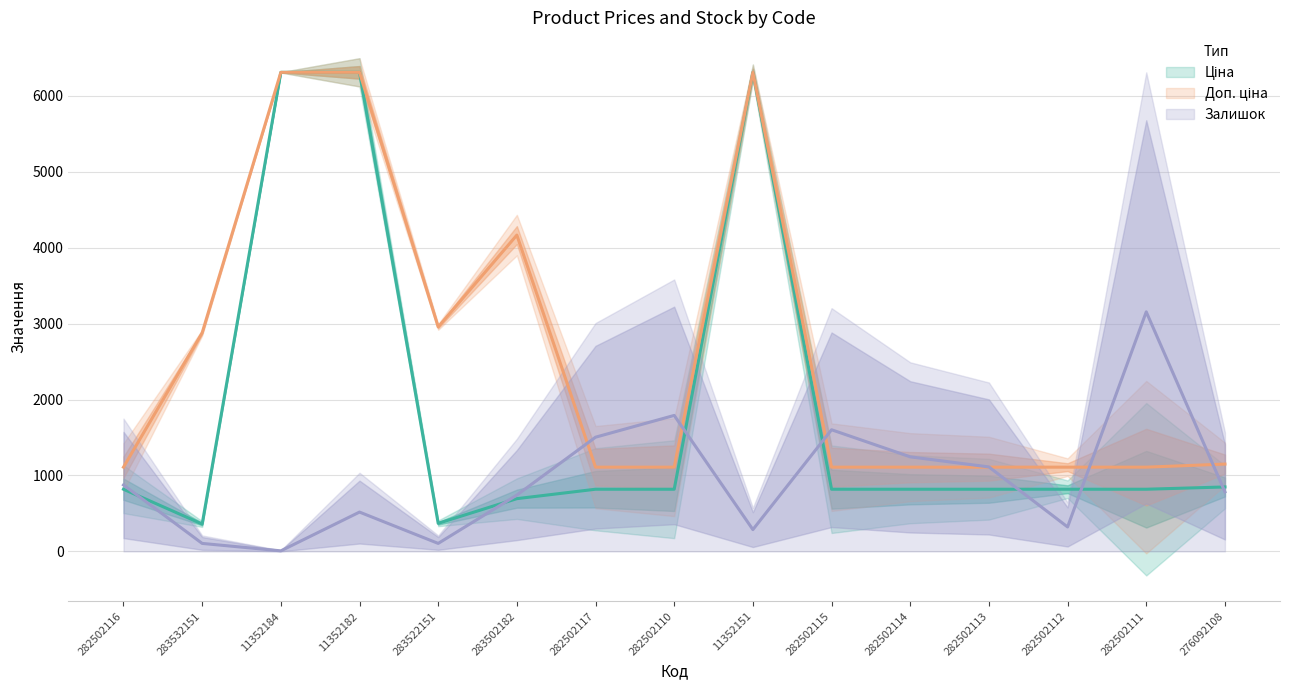

At which category is the sum across all series the highest?

11352182